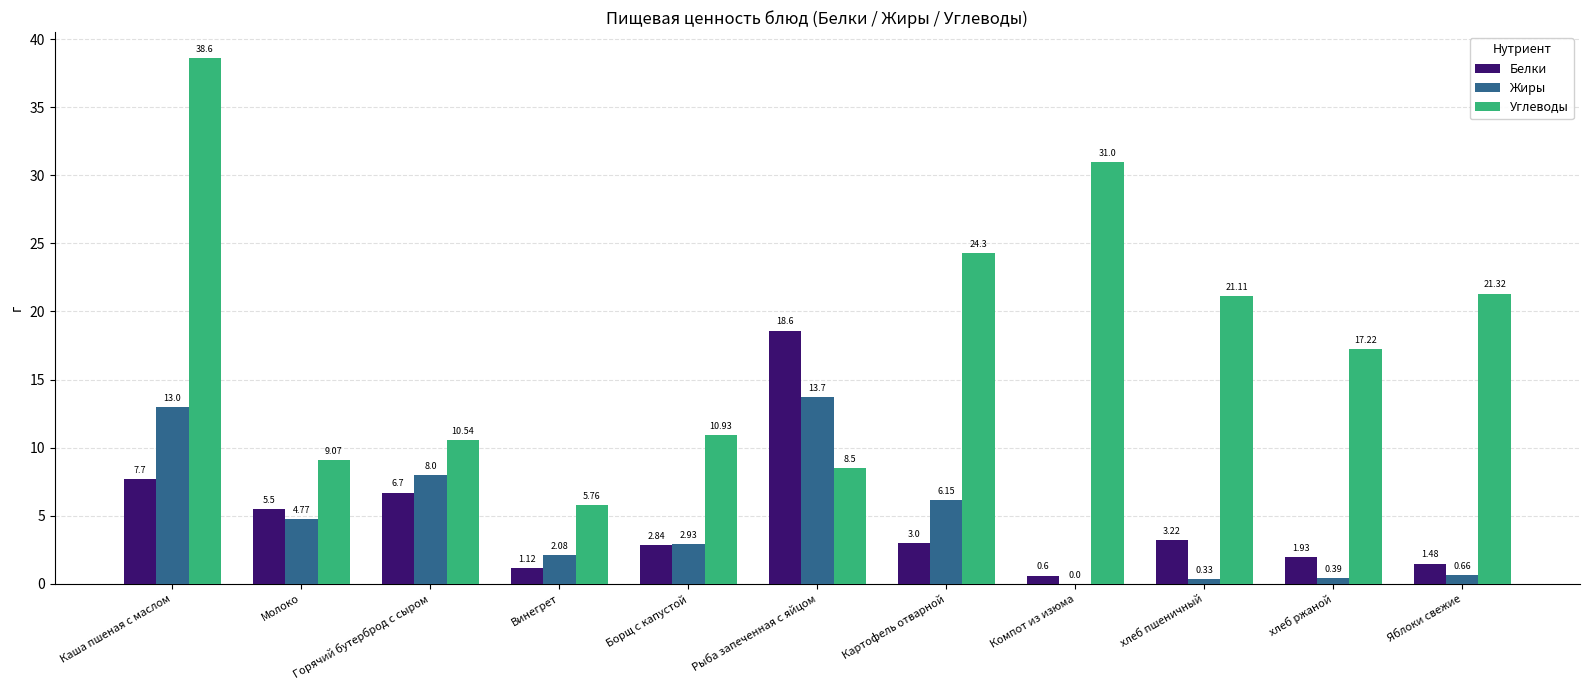

At which label does Углеводы reach its peak?

Каша пшеная с маслом